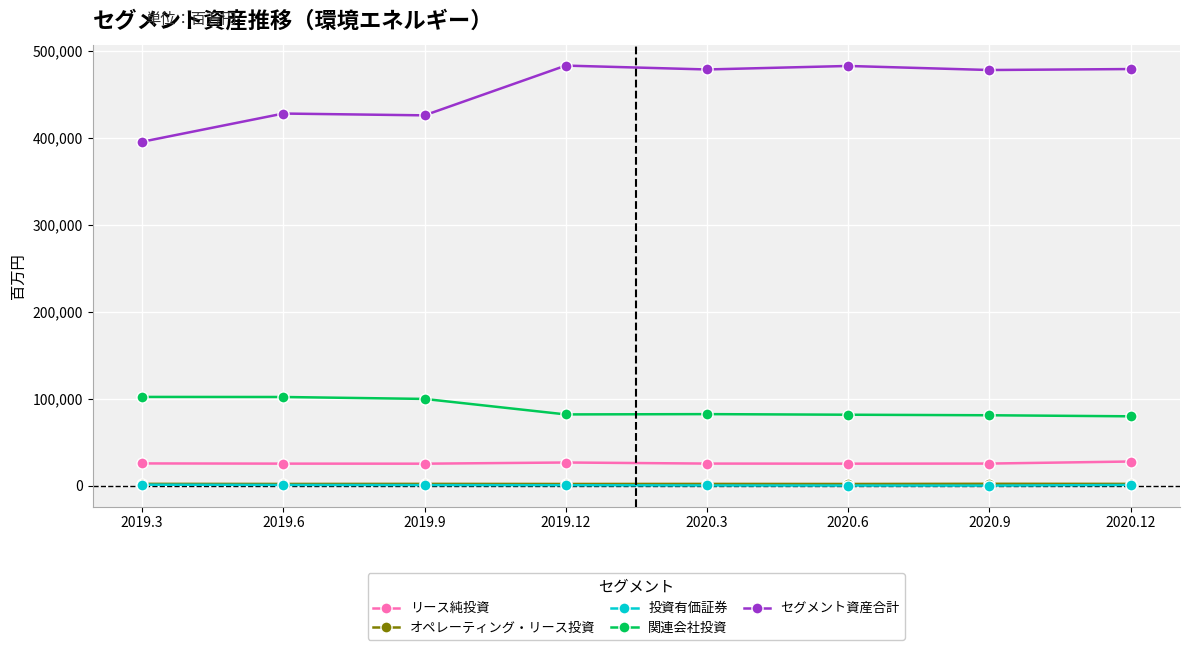

True or false: セグメント資産合計 and オペレーティング・リース投資 cross at least once.

False